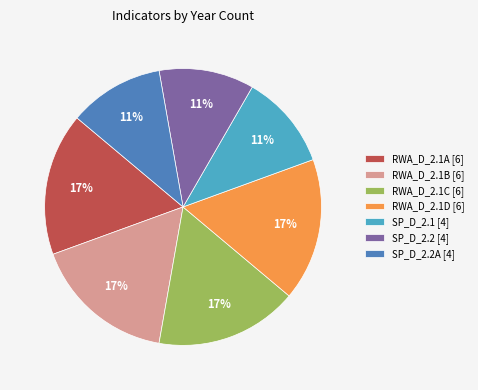

To the nearest percent, what is the difference between the largest and smallest slice percentages?

6%